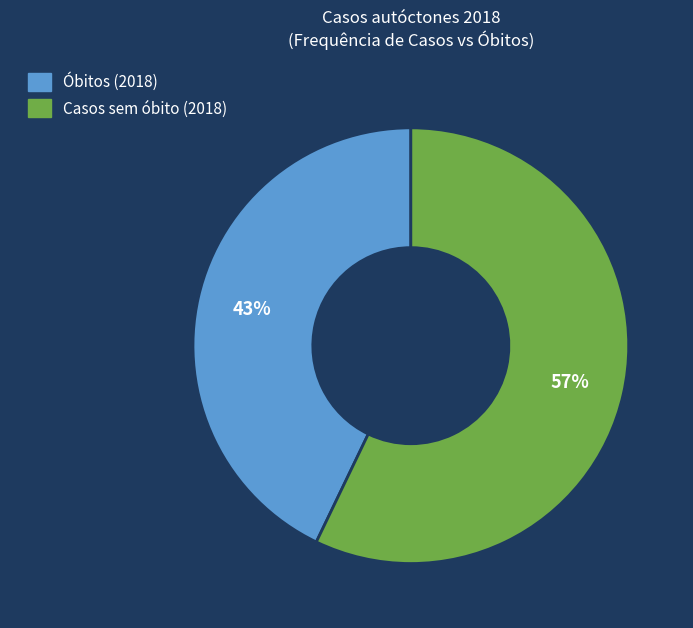

To the nearest percent, what is the difference between the largest and smallest slice percentages?

14%